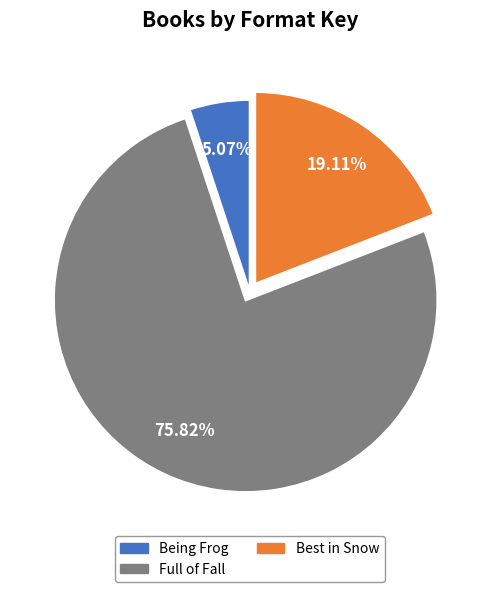

Is there a majority slice in this chart?

Yes